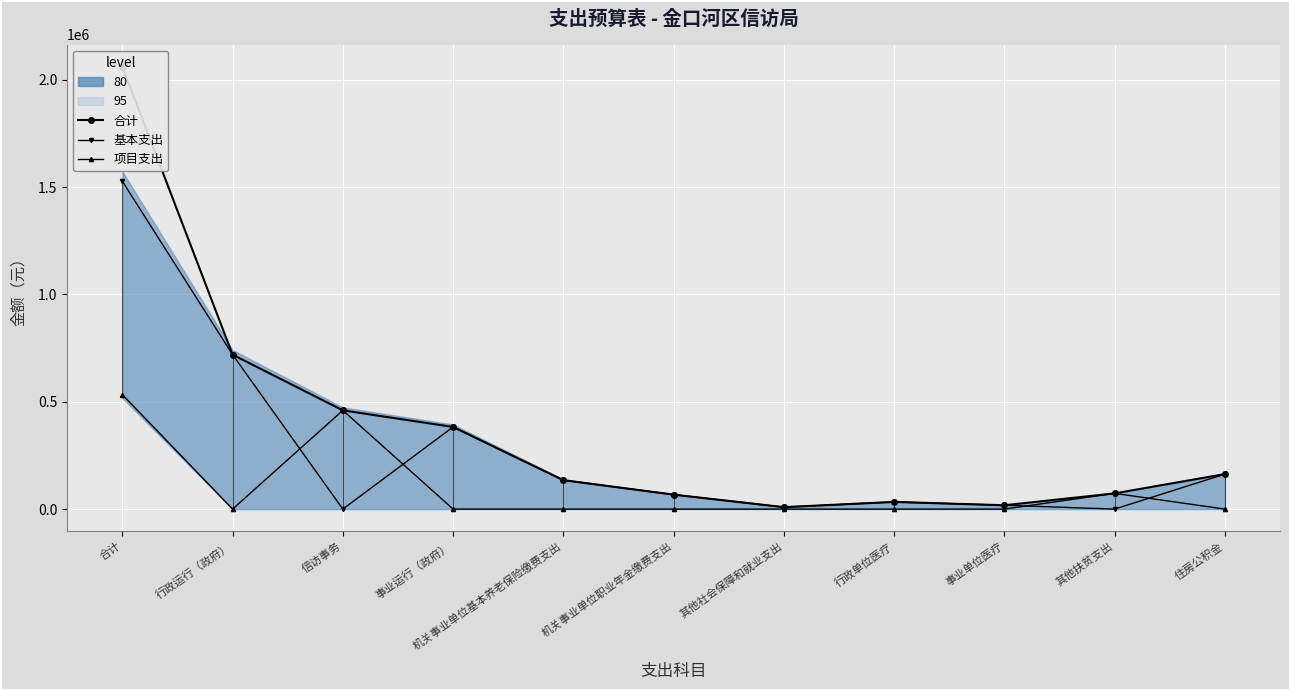

True or false: 项目支出 has more than 1 interior local peaks.

True